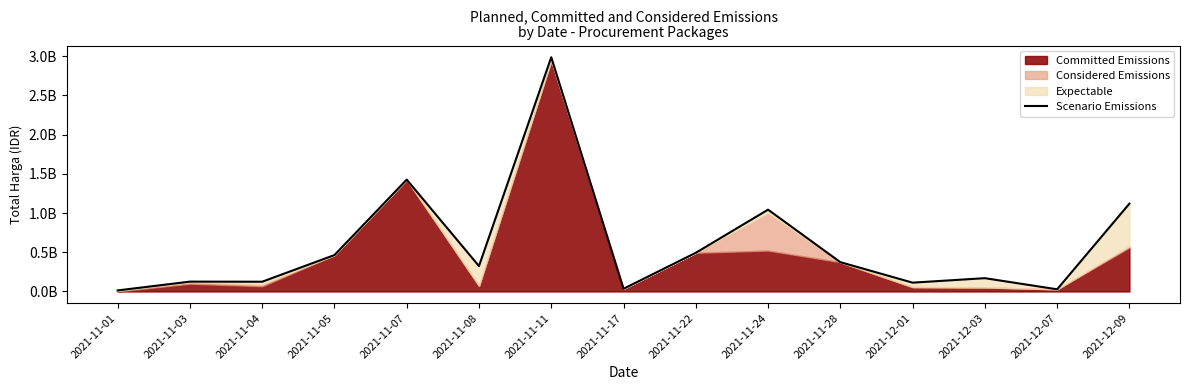

What position from the right is 2021-11-07?

11